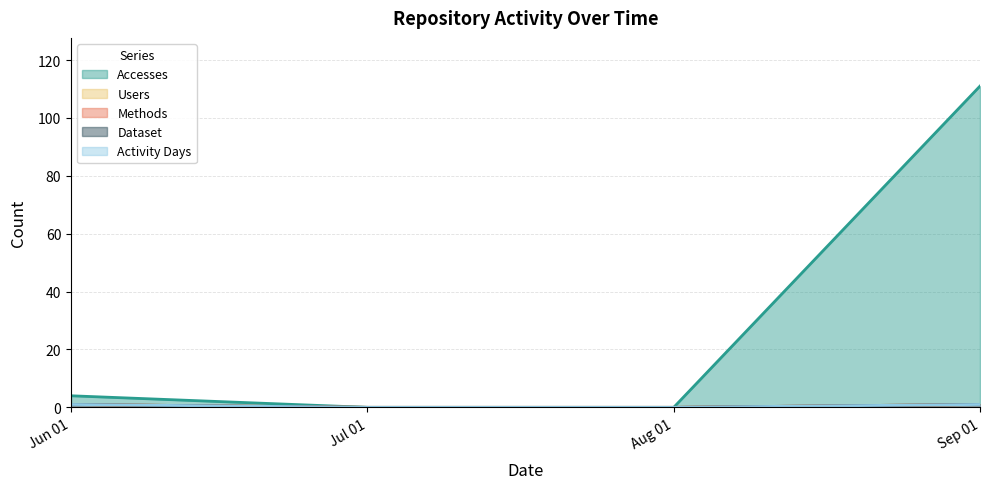

Is the value of Accesses at Sep 01 greater than the value of Activity Days at Jul 01?

Yes